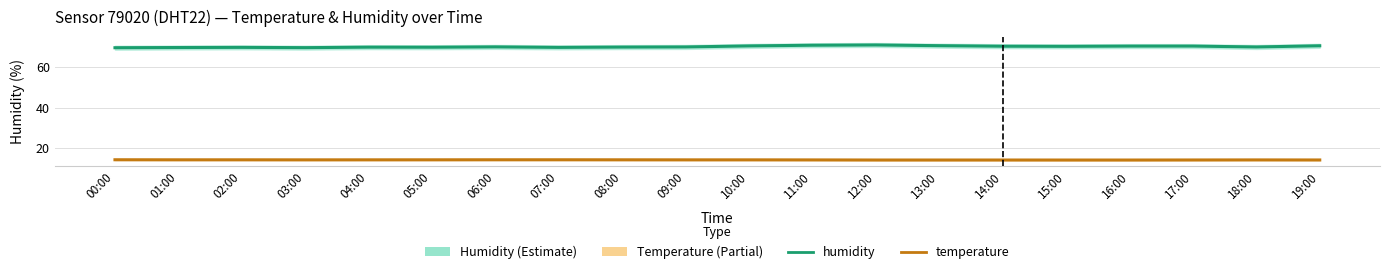

True or false: humidity has more than 0 interior local peaks.

True